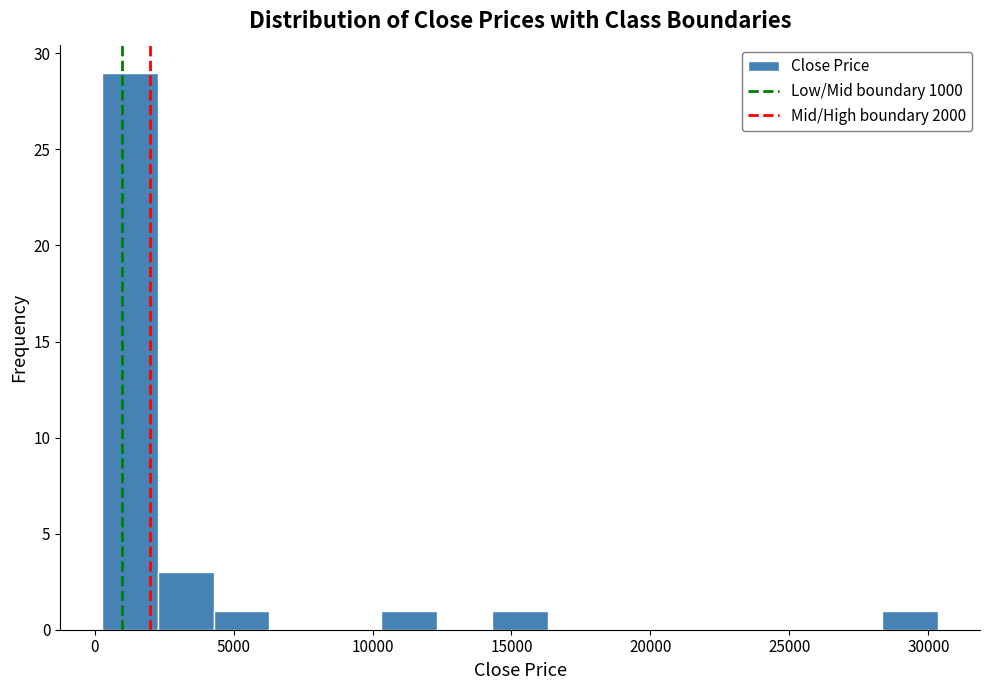

Reading left to right, list every bar in this chart as the range it spans on the x-axis followed by its height. Neither the bar edges nor the heights are printed on the chart, so give them approximately, as read against the axes.

500 to 2500: 29
2500 to 4500: 3
4500 to 6500: 1
6500 to 8500: 0
8500 to 10500: 0
10500 to 12500: 1
12500 to 14500: 0
14500 to 16500: 1
16500 to 18500: 0
18500 to 20500: 0
20500 to 22500: 0
22500 to 24500: 0
24500 to 26500: 0
26500 to 28500: 0
28500 to 30500: 1